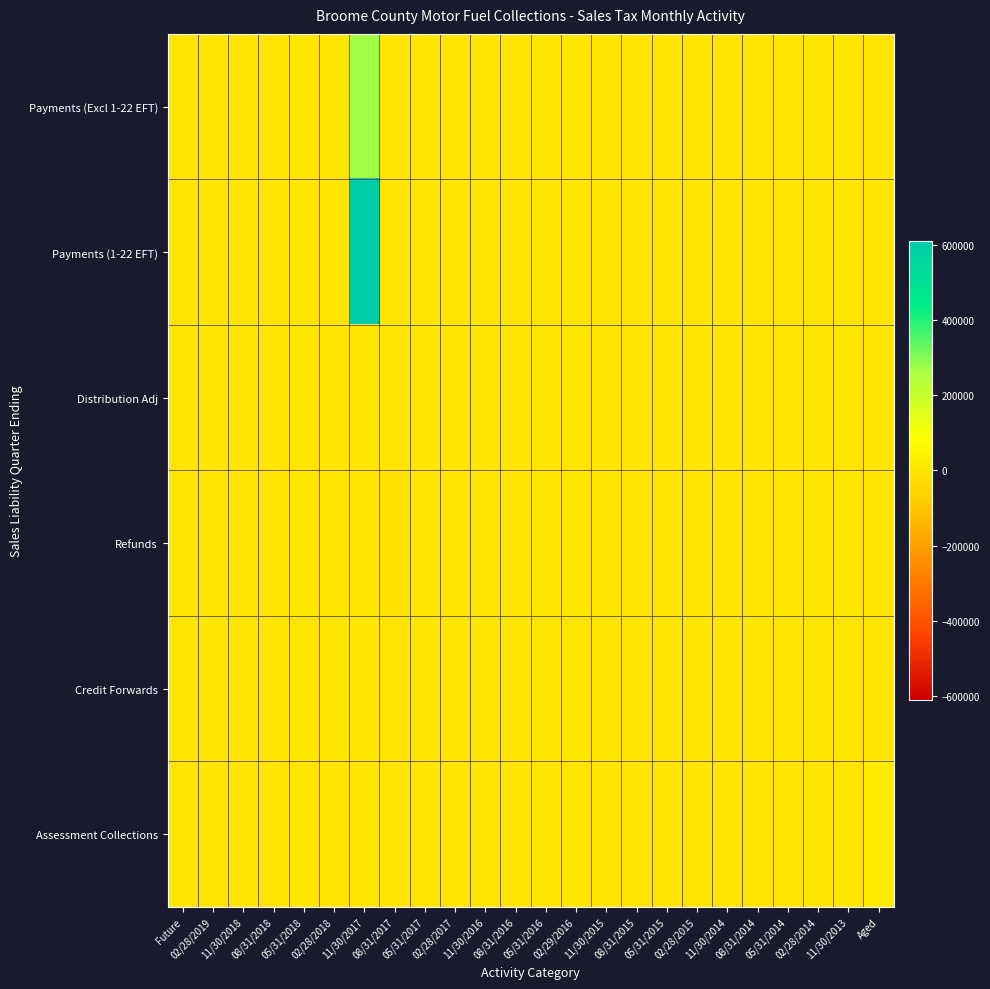

At which category is the sum across all series the highest?

11/30/2017